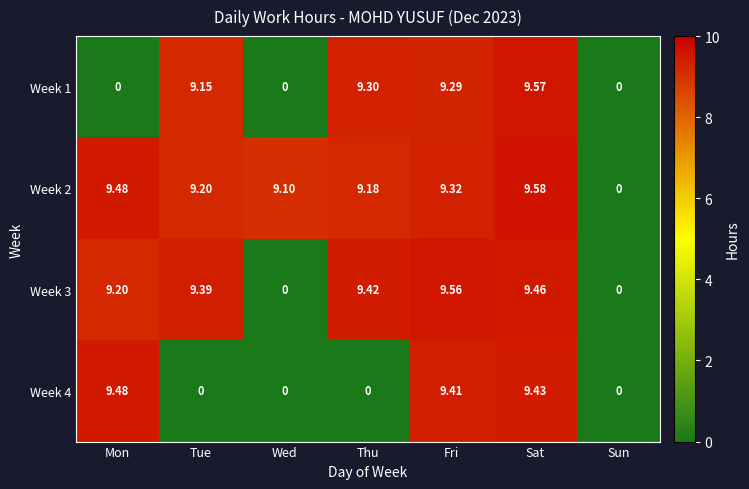

Rank the categories by Week 2 value from lowest to highest.

Sun, Wed, Thu, Tue, Fri, Mon, Sat